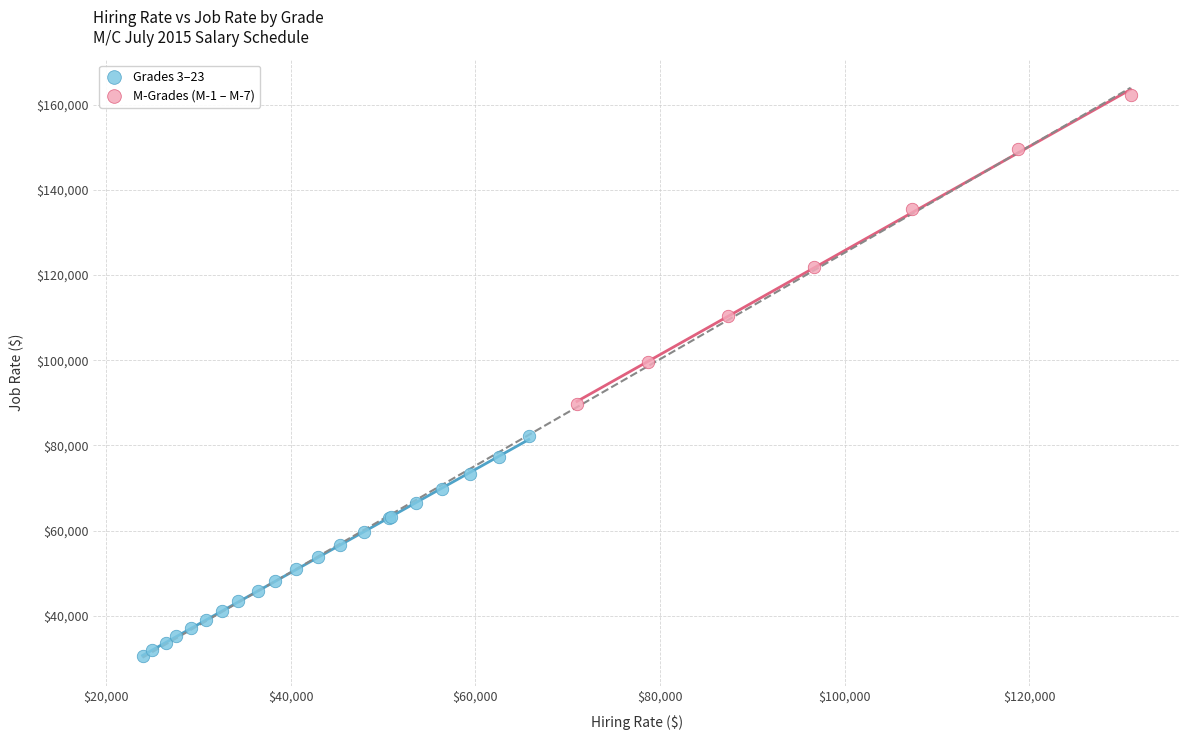

Which series contains the highest Y value?

M-Grades (M-1 – M-7)